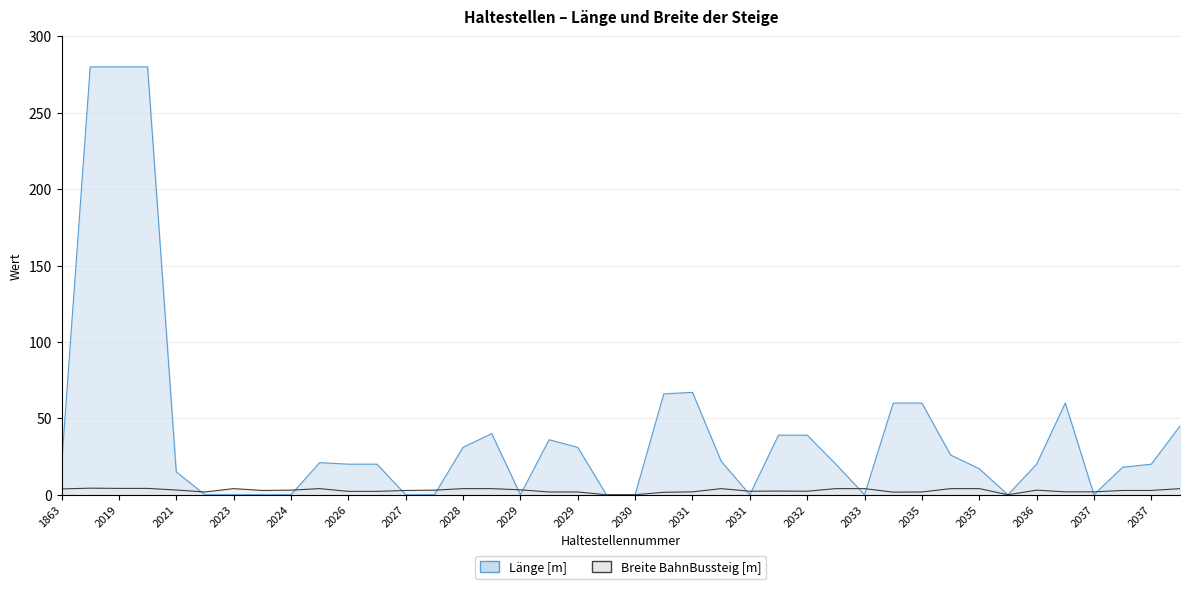

What is the sum of the Länge [m] values at 2037 and 2029?

91.0